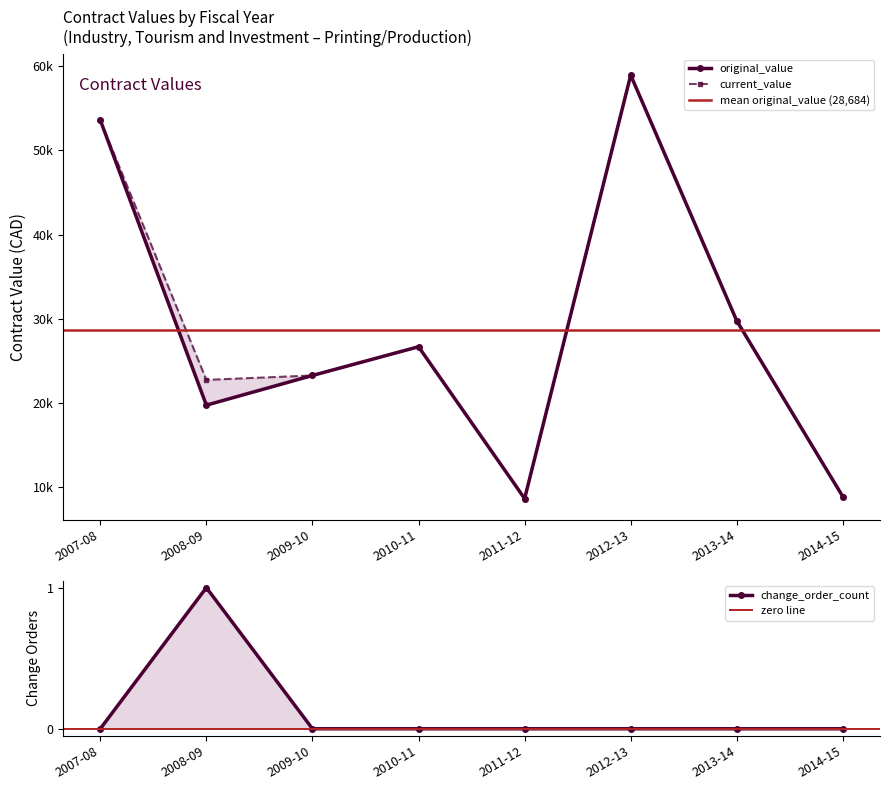

What is the label of the 5th point from the left?

2011-12